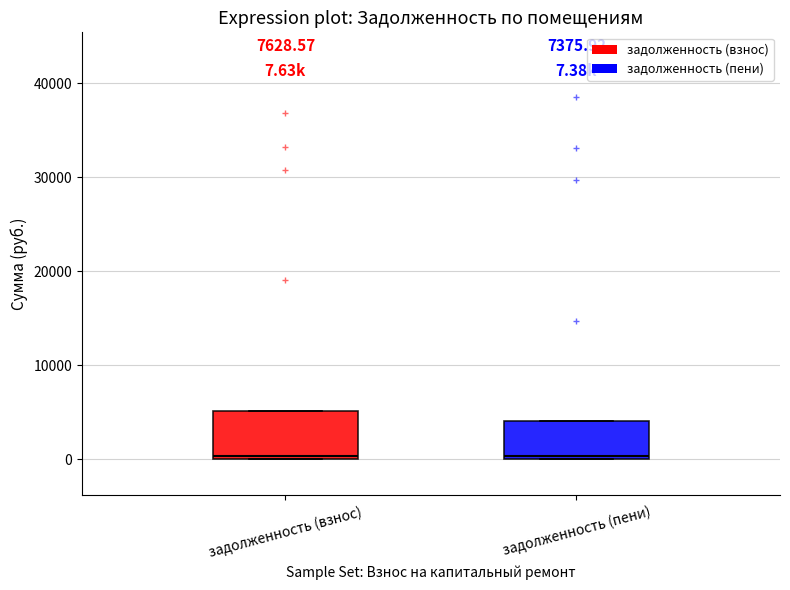

Comparing the boxes themselves (not the whiskers), which one is the tallest?

задолженность (взнос)